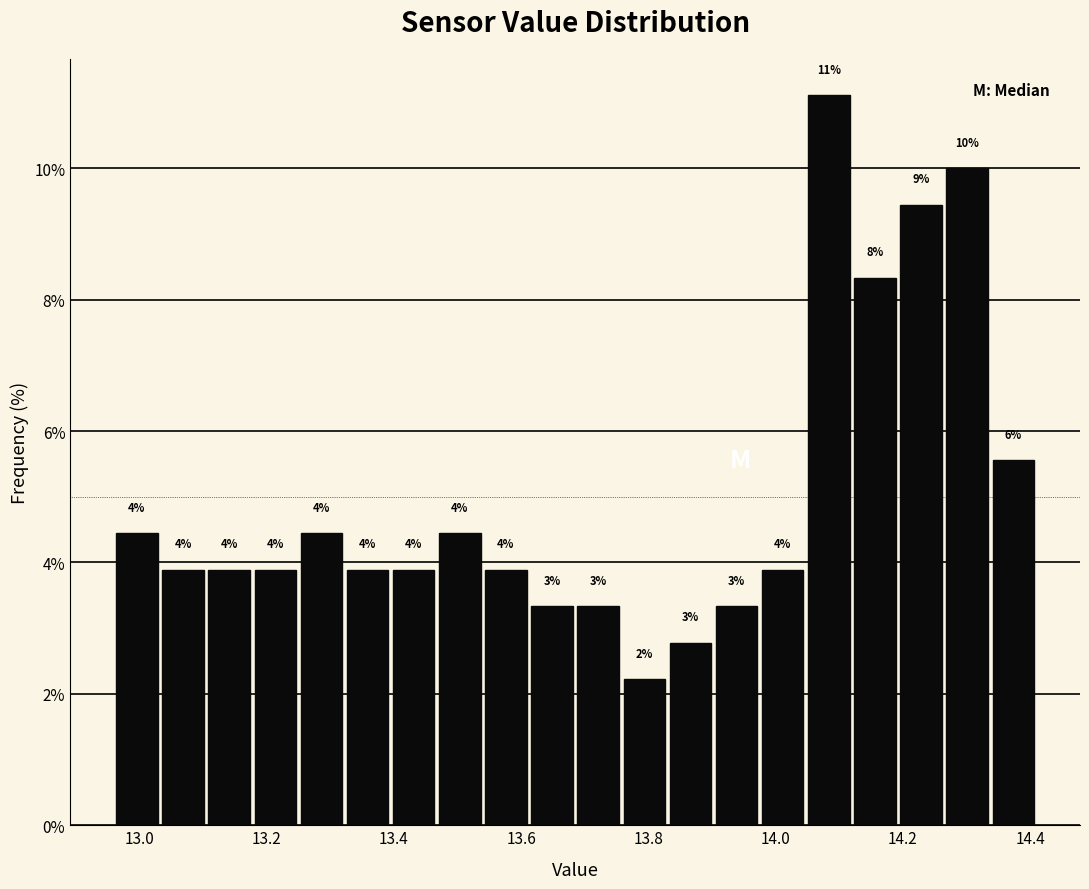

Around what value on the x-axis is the tallest bar? Give the approximate position of its centre, as read against the axis.

14.08